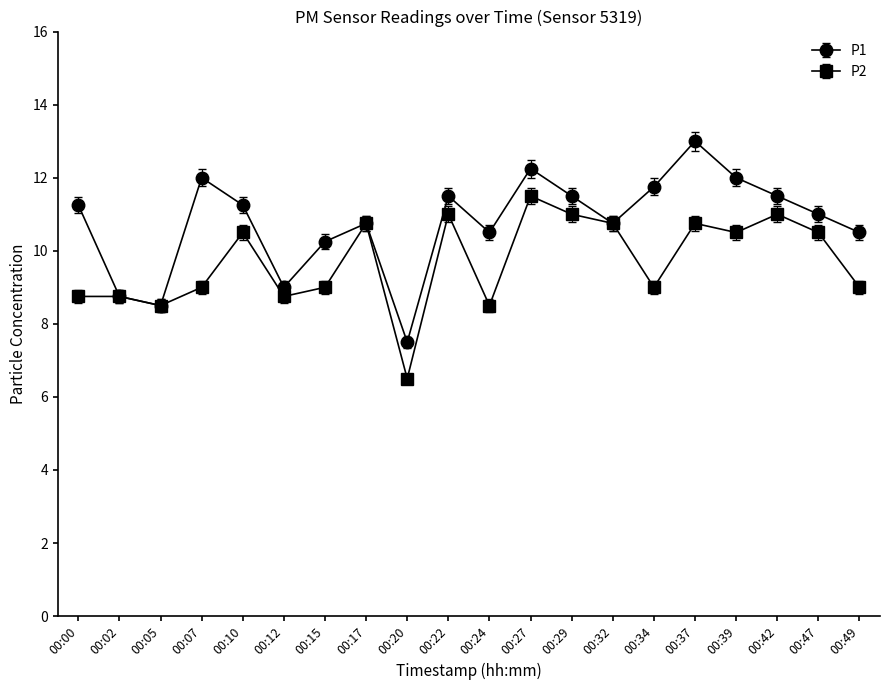

True or false: P1 has a value of 3.7 at 00:00.

False